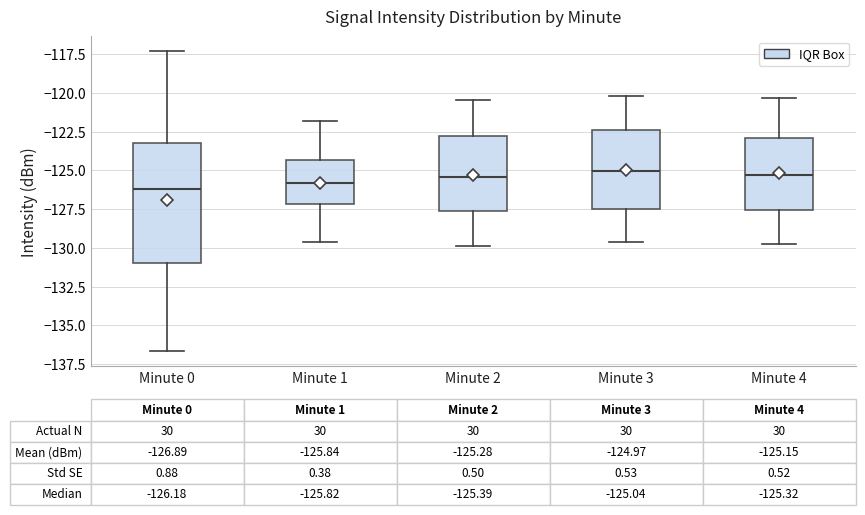

Comparing the boxes themselves (not the whiskers), which one is the tallest?

Minute 0